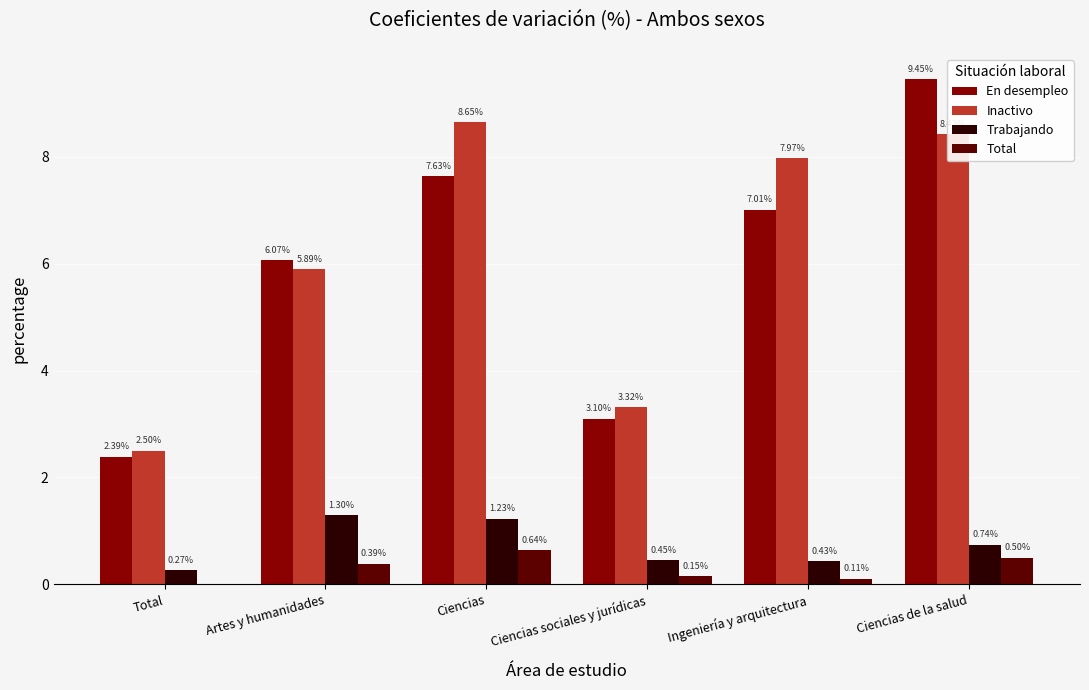

What is the sum of all Inactivo values?

36.8